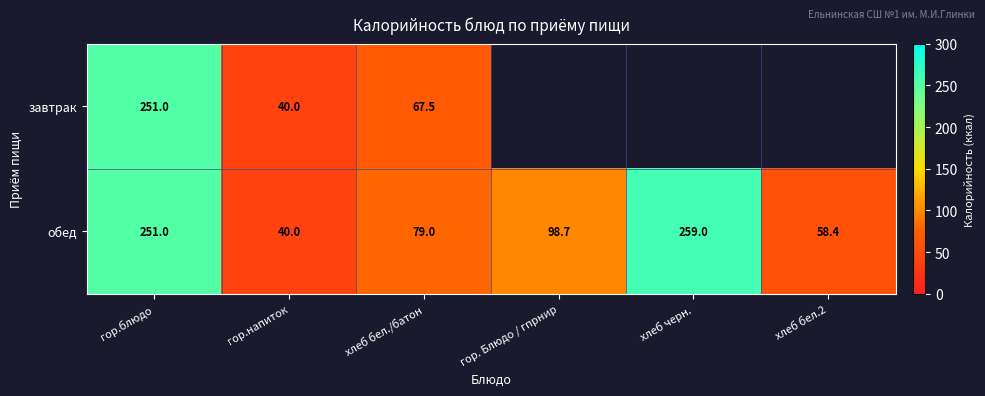

What is the difference between the highest and lowest values at хлеб бел./батон?

11.5